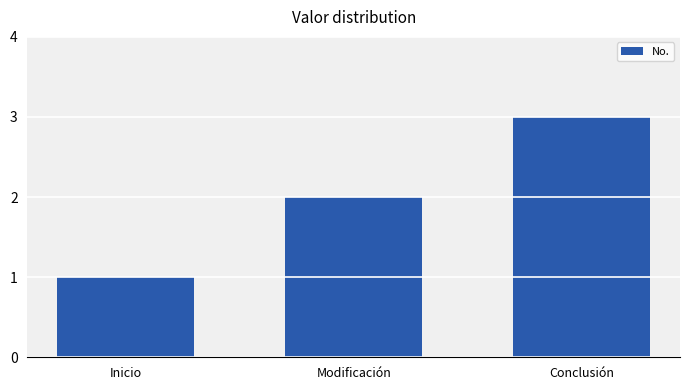

What is the average value?

2